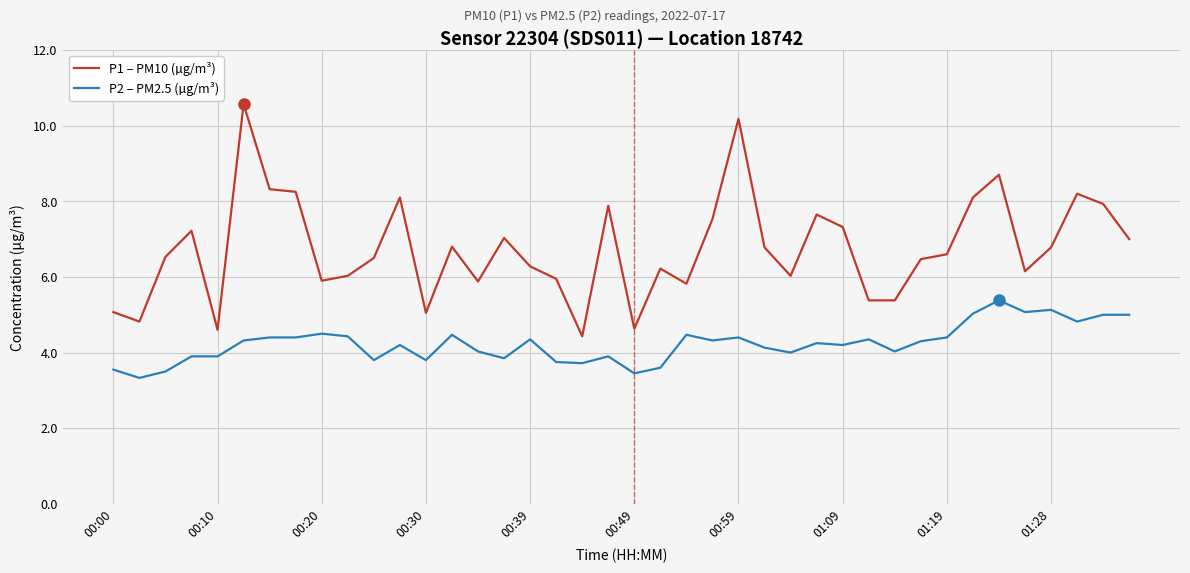

Rank the series by their maximum value, from highest to lowest.

P1 – PM10 (µg/m³), P2 – PM2.5 (µg/m³)